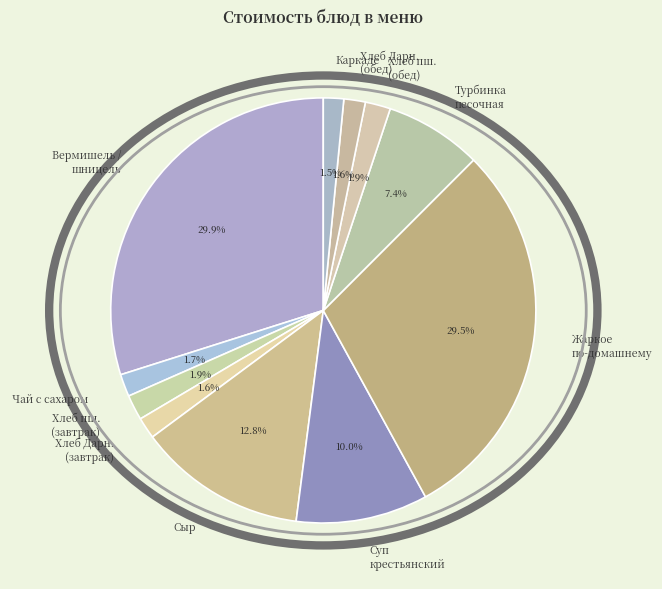

How many segments does this pie chart have?

11